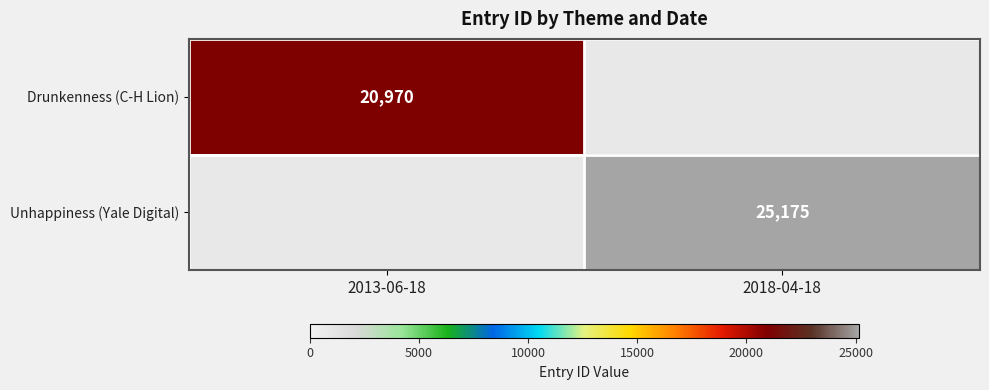

True or false: Drunkenness (C-H Lion) has a value of 29530 at 2013-06-18.

False